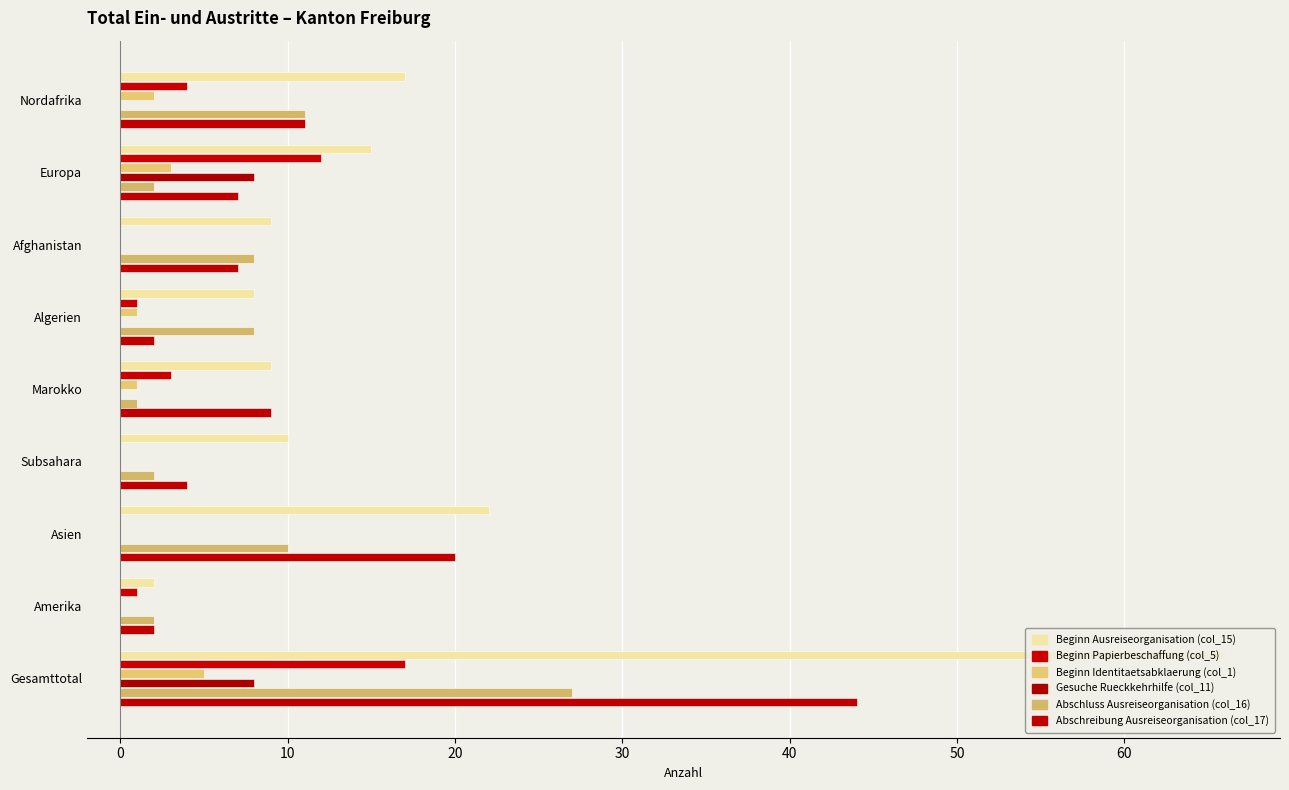

What is the difference between the maximum and minimum values in the Abschreibung Ausreiseorganisation (col_17) series?

42